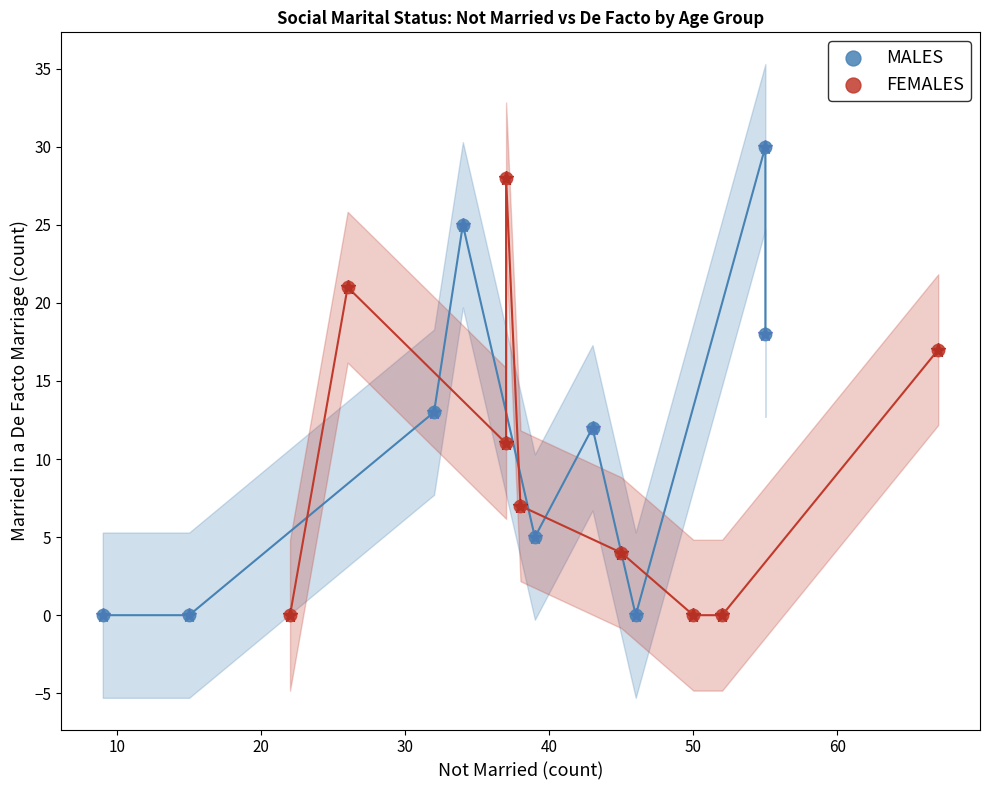

What are all the series names shown in the legend?

MALES, FEMALES